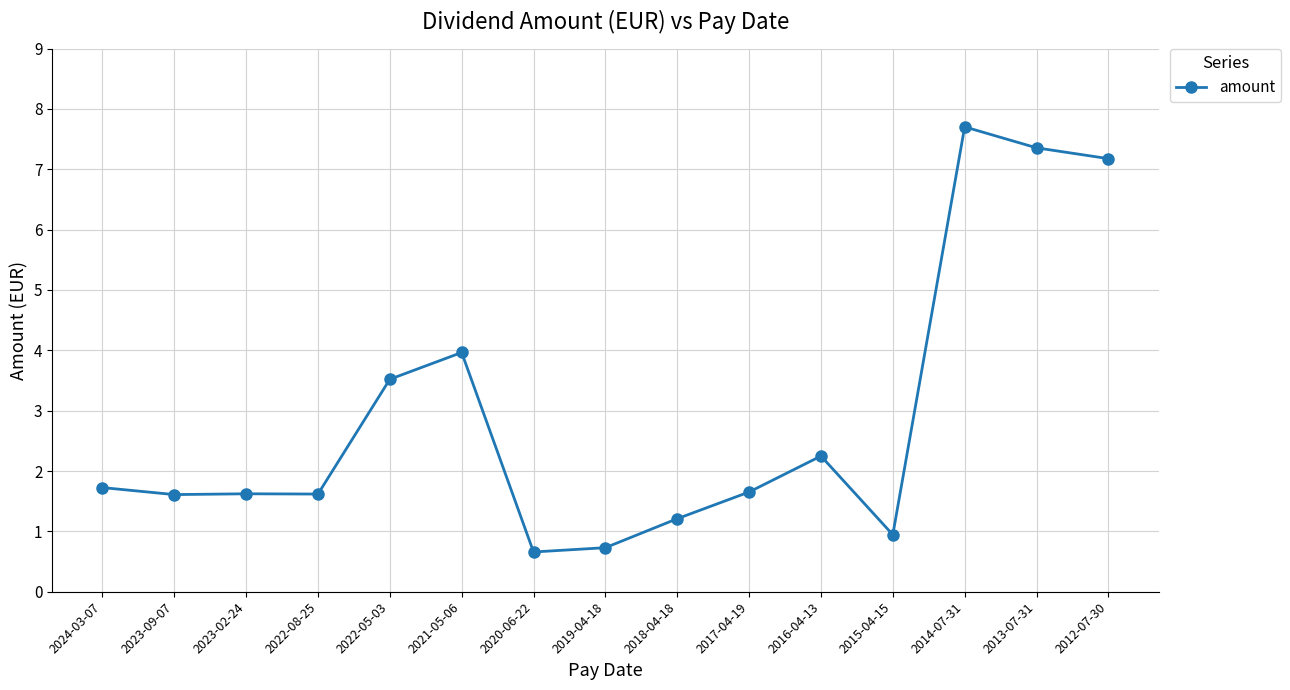

Is it true that the value at 2021-05-06 is 4.0?

True